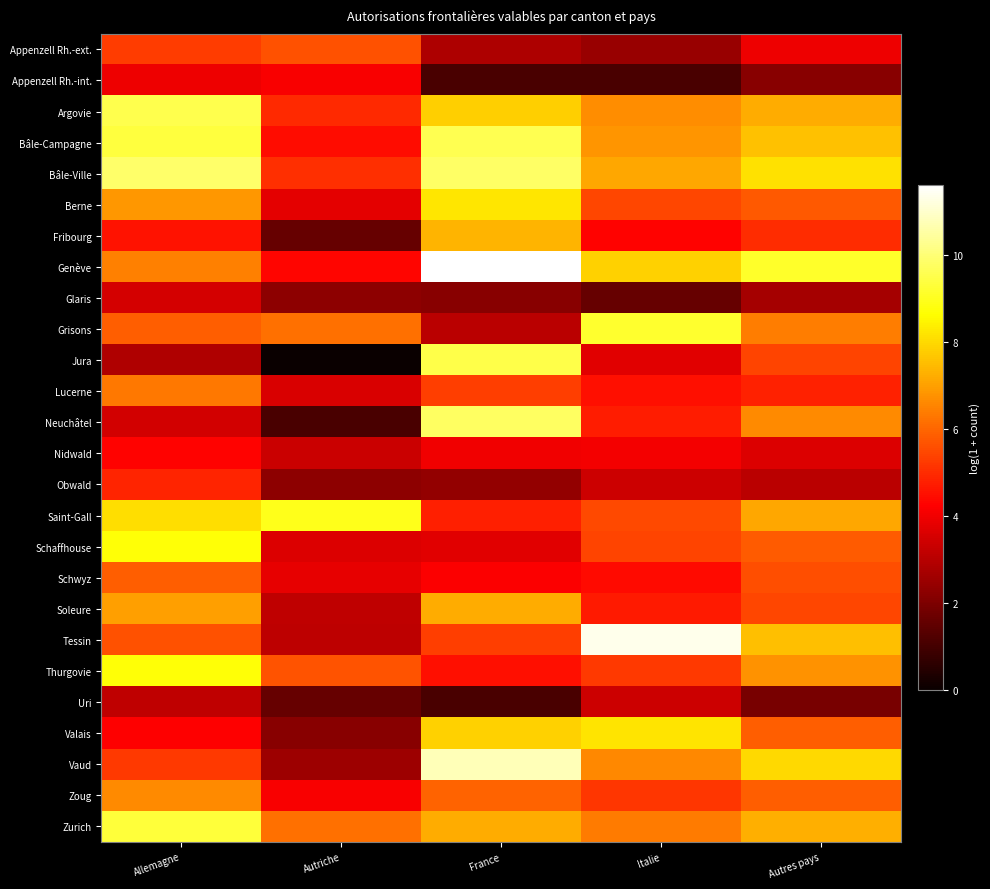

Rank the series at Autres pays from lowest to highest value.

Uri, Appenzell Rh.-int., Glaris, Obwald, Nidwald, Appenzell Rh.-ext., Lucerne, Fribourg, Jura, Soleure, Schwyz, Berne, Schaffhouse, Zoug, Valais, Grisons, Neuchâtel, Thurgovie, Saint-Gall, Argovie, Zurich, Tessin, Bâle-Campagne, Vaud, Bâle-Ville, Genève